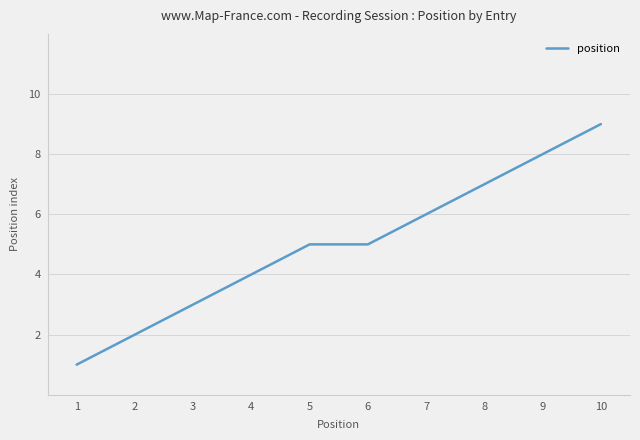

What is the minimum value shown in the chart?

1